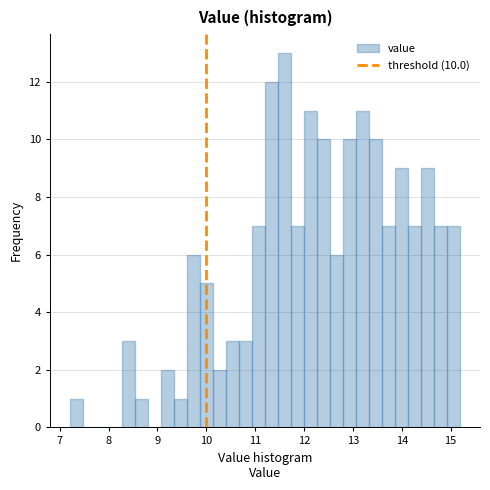

Around what value on the x-axis is the tallest bar? Give the approximate position of its centre, as read against the axis.

11.6